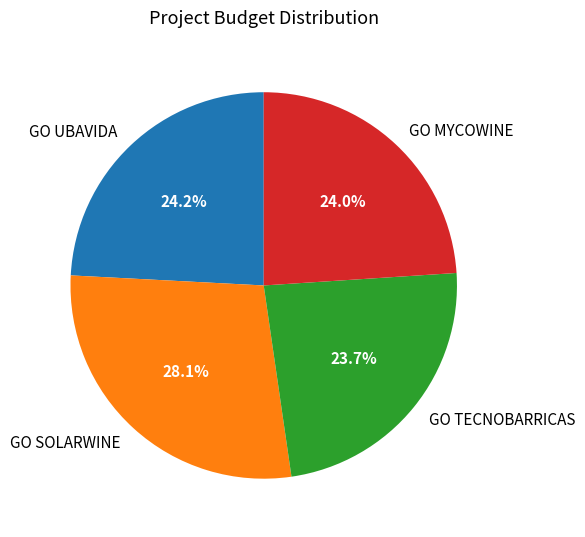

How much of the chart is everything except GO SOLARWINE?

71.9%